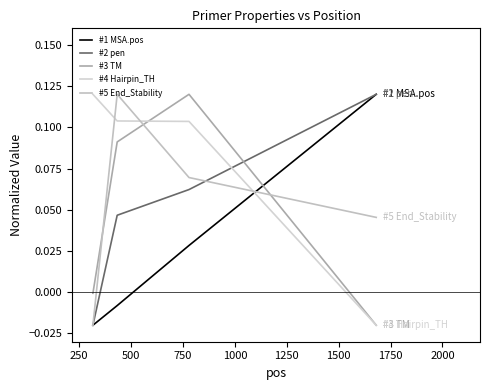

True or false: #1 MSA.pos has more than 0 points higher than both neighbors.

False